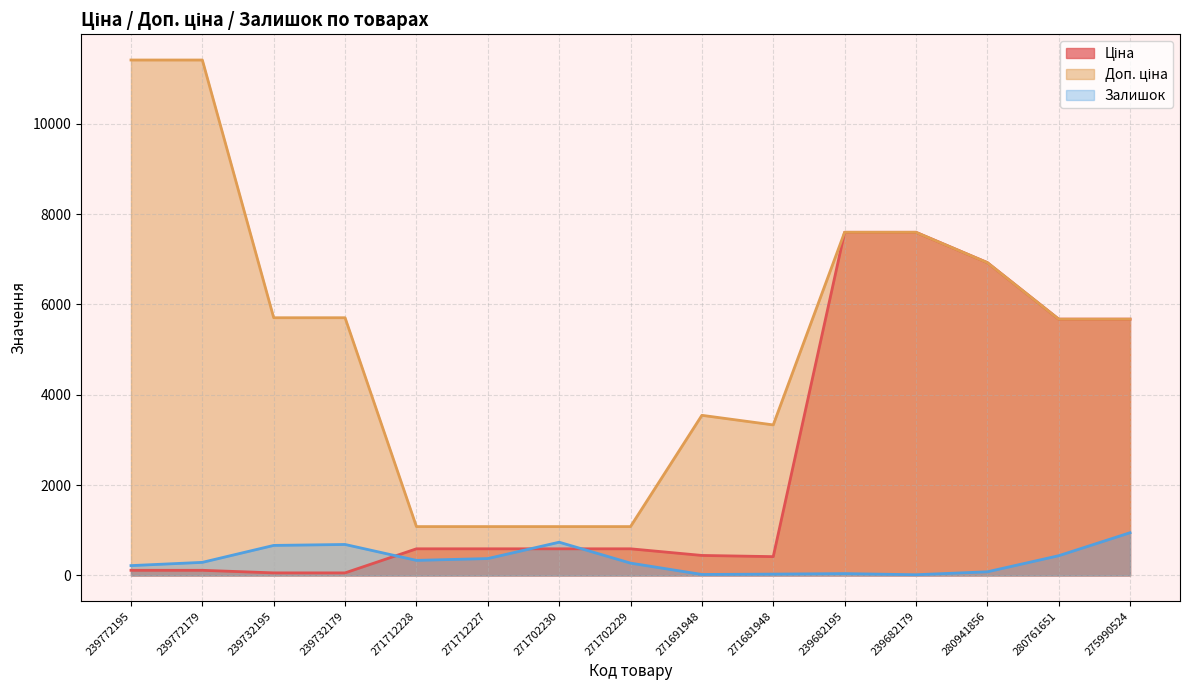

What is the sum of all Ціна values?

37028.0